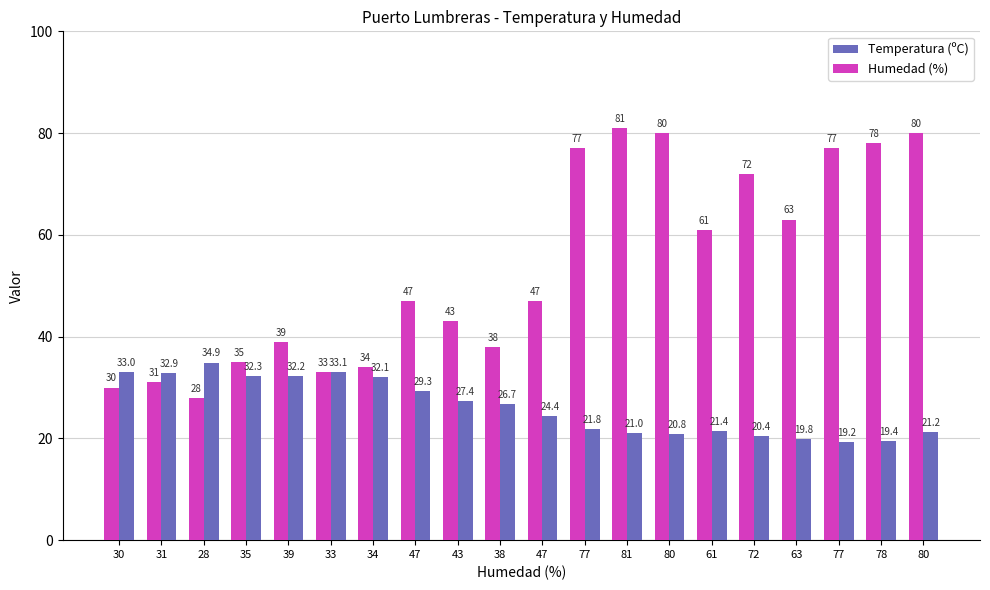

At 43, list the series in order from smallest to largest.

Temperatura (ºC), Humedad (%)